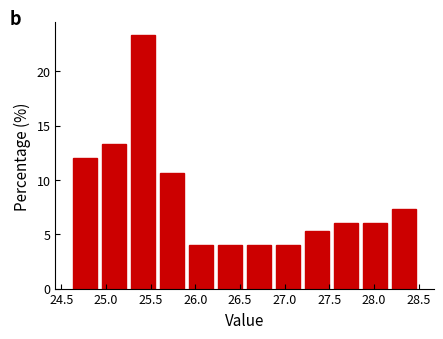

What is the height of the bar covering 28.175 to 28.500 on the x-axis? Neither the bar edges nor the heights are printed on the chart, so give them approximately, as read against the axes.

7.5